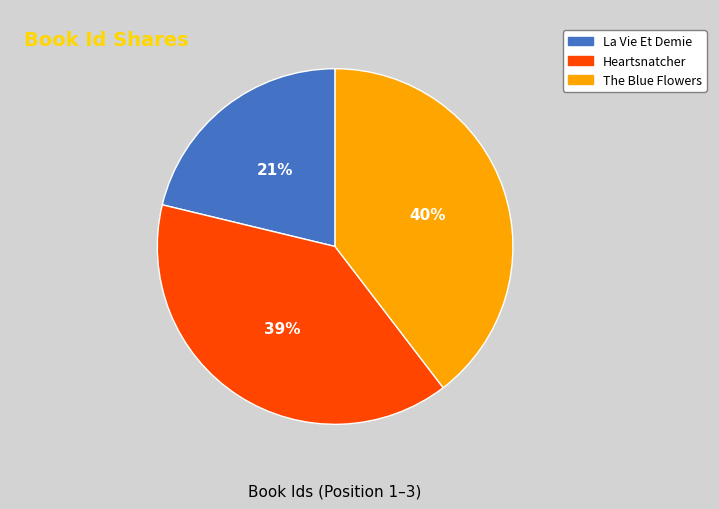

To the nearest percent, what is the combined percentage of La Vie Et Demie and Heartsnatcher?

60%